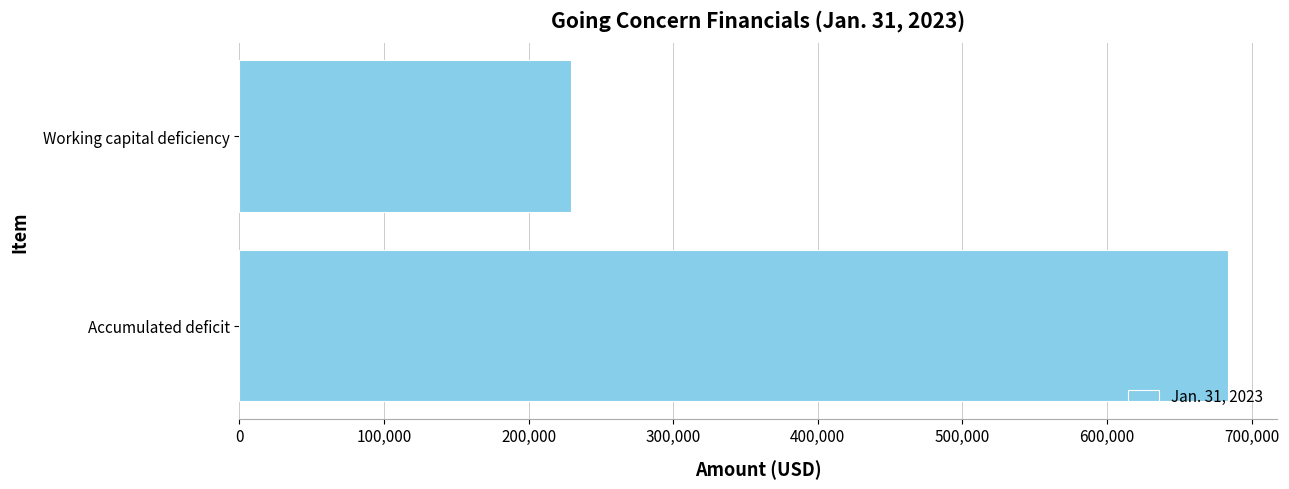

How many bars are there in total?

2